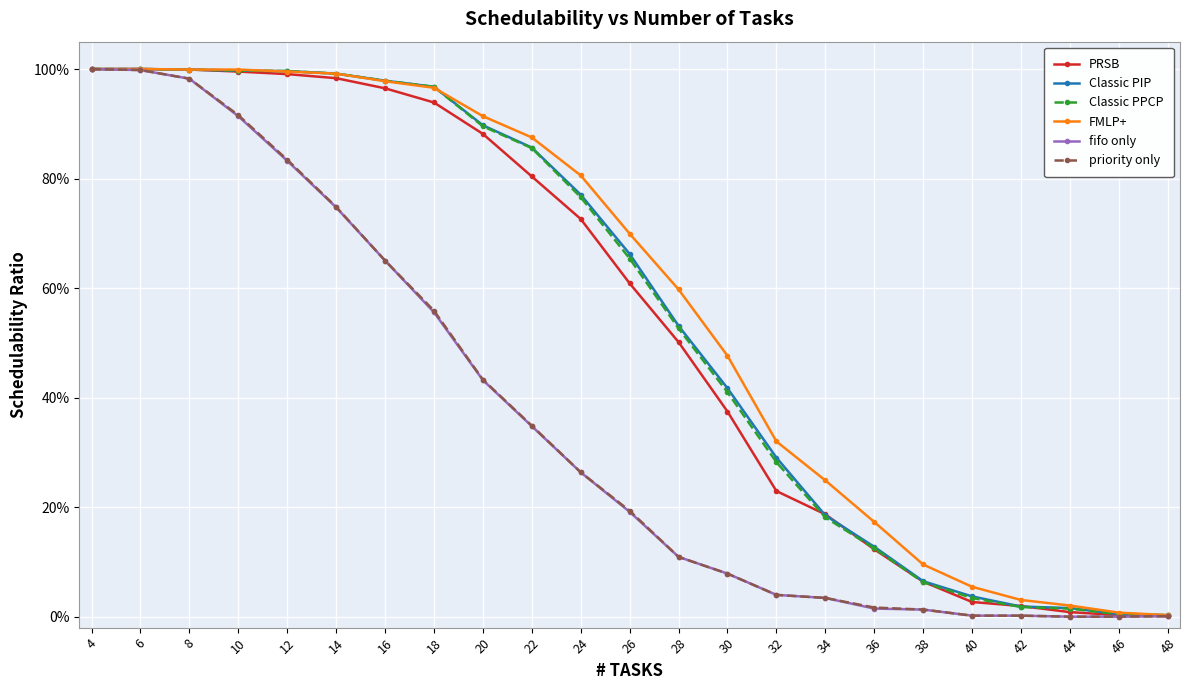

Does the chart have visible grid lines?

Yes